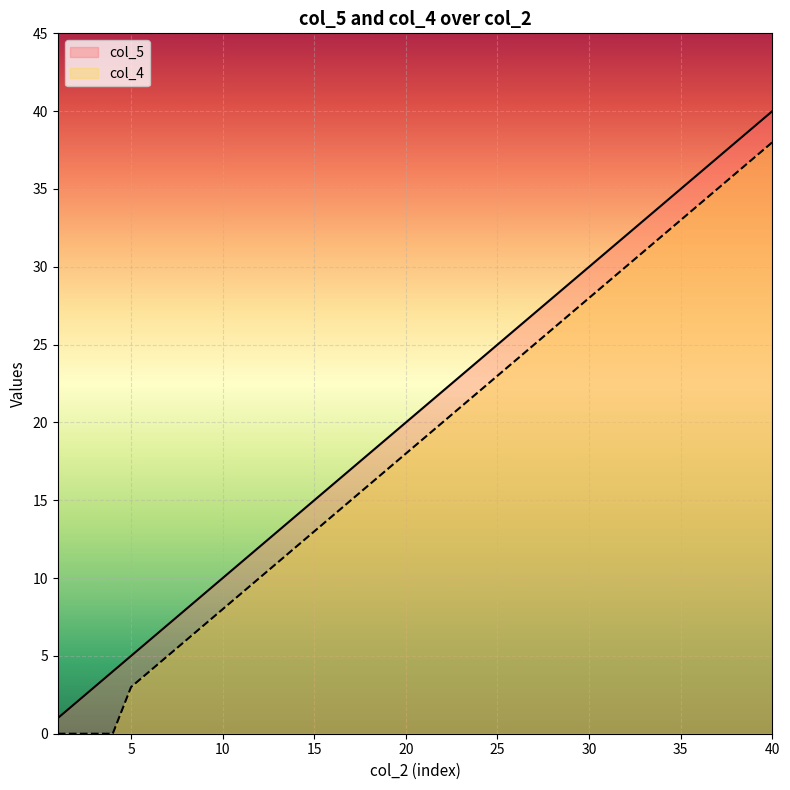

The value of col_4 at 16 is 14. True or false?

True